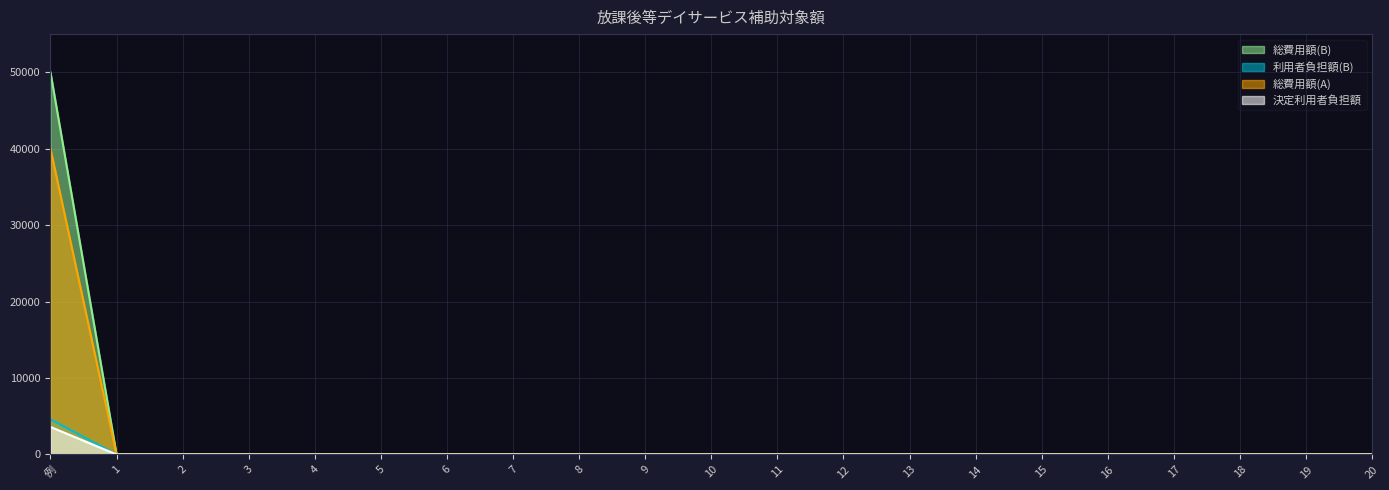

Is the value of 利用者負担額(B) at 例 greater than the value of 総費用額(B) at 12?

Yes